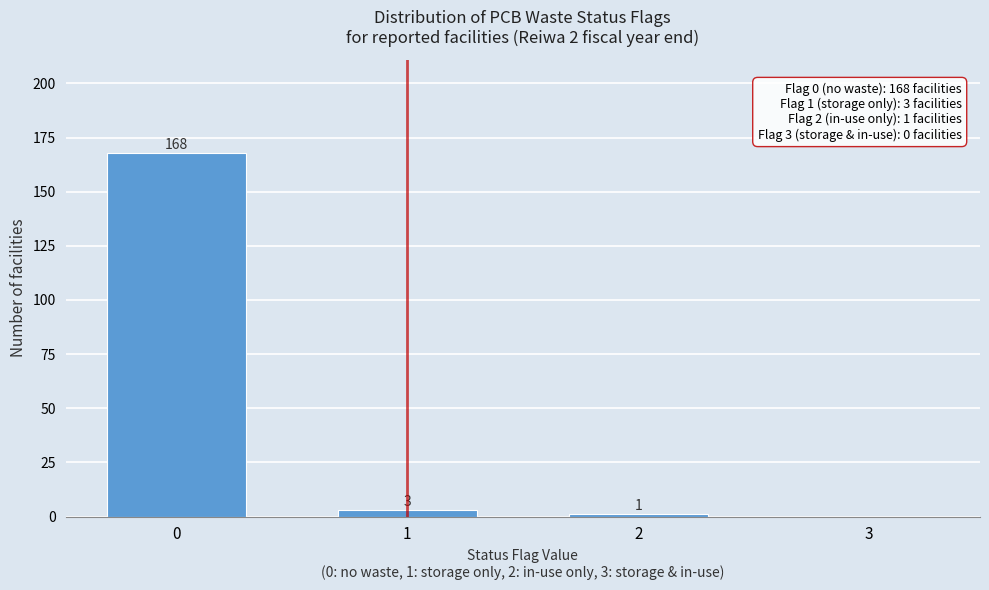

Reading right to left, what are all the values shown in this chart?

3=0	2=1	1=3	0=168